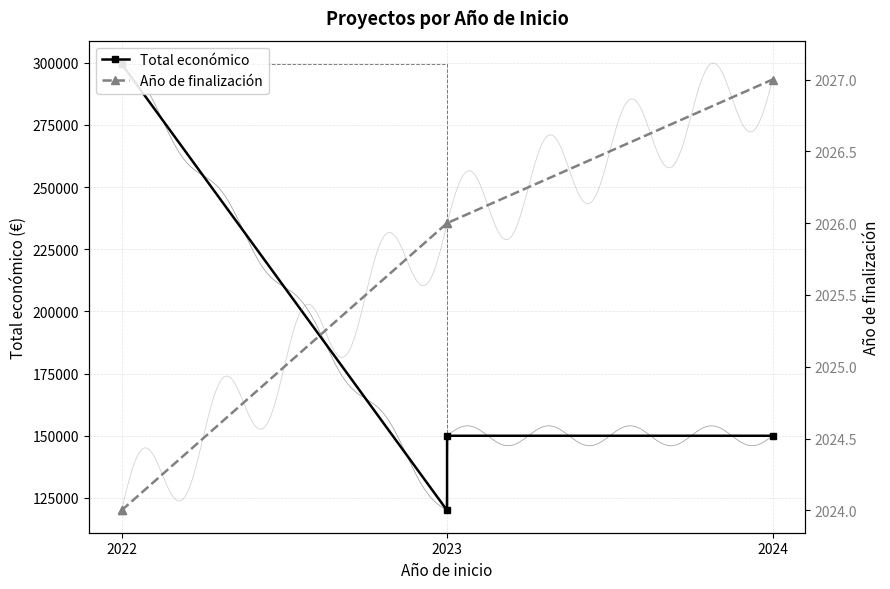

Is the value of Año de finalización at 2022 greater than the value of Total económico at 2023?

No